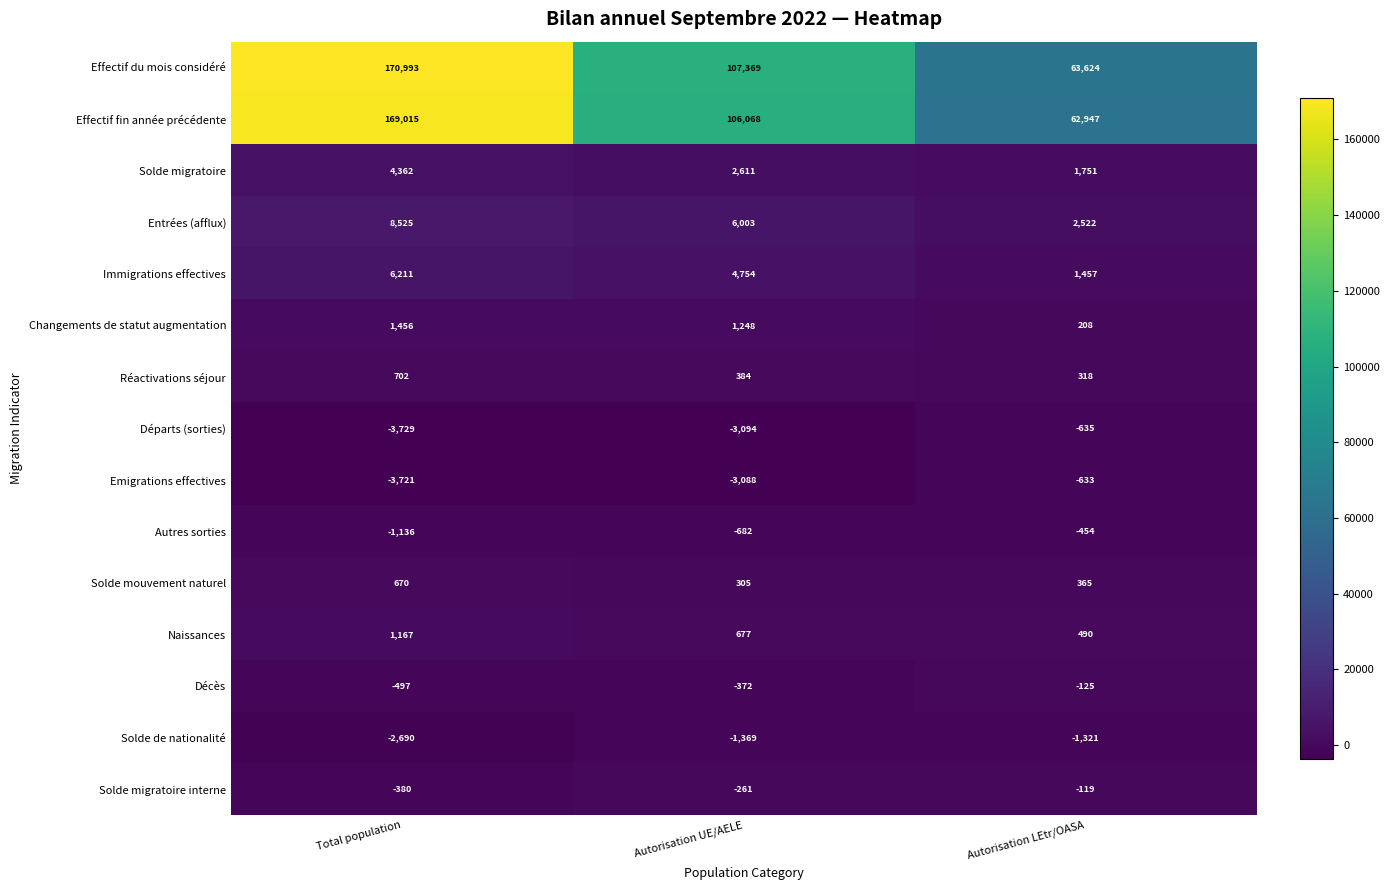

What is the spread (max minus min) of values at Autorisation UE/AELE?

110463